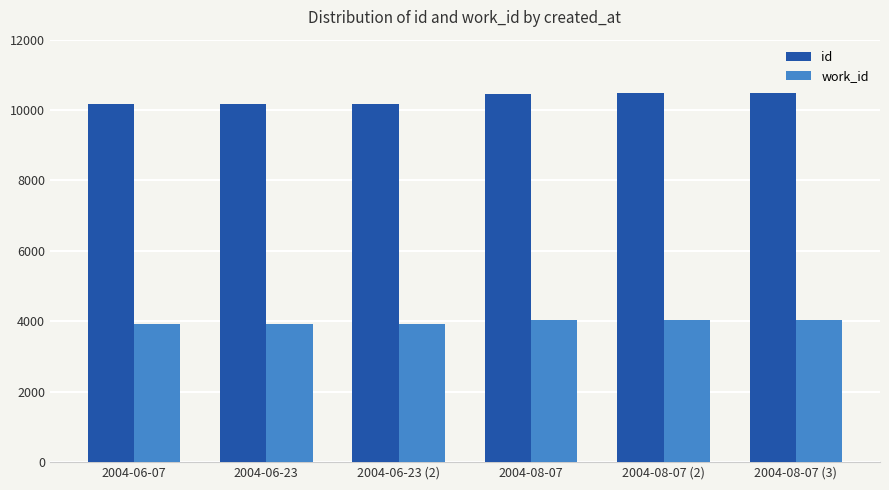

Which series has the widest spread of values?

id